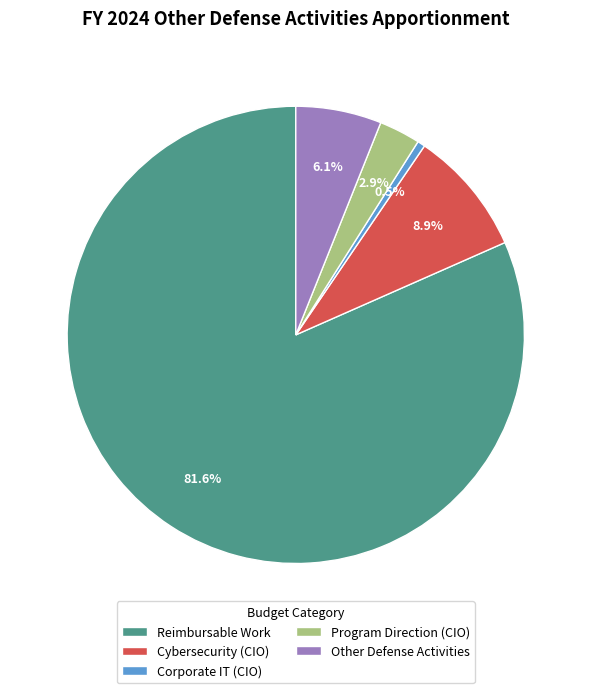

To the nearest percent, what portion does Program Direction (CIO) represent?

3%